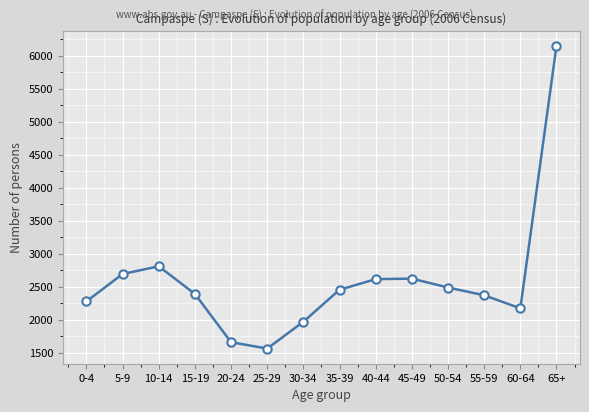

True or false: the data shows 2808 at 10-14.

True